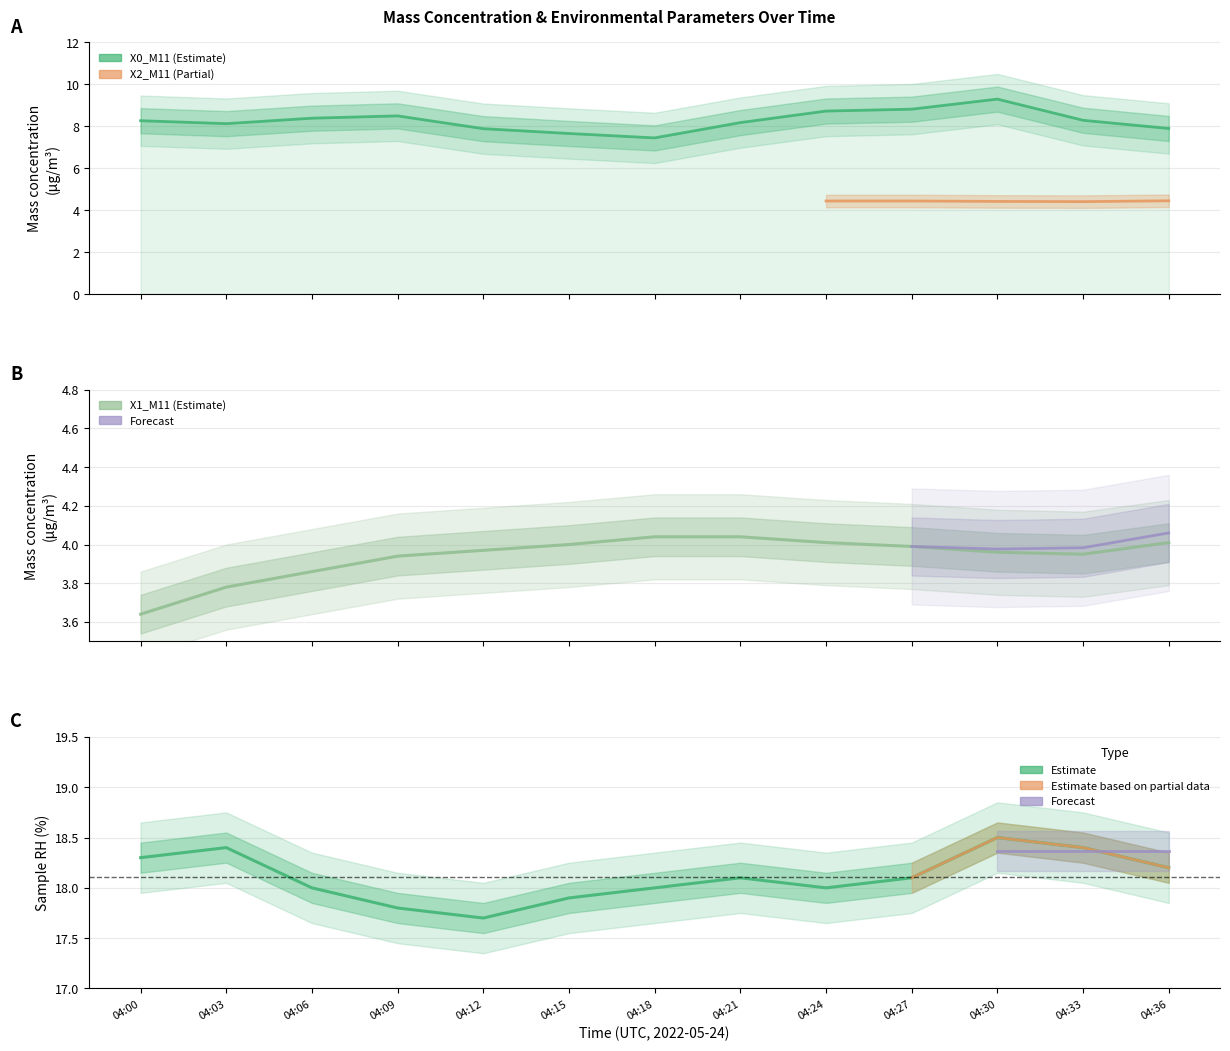

Does the chart have visible grid lines?

Yes